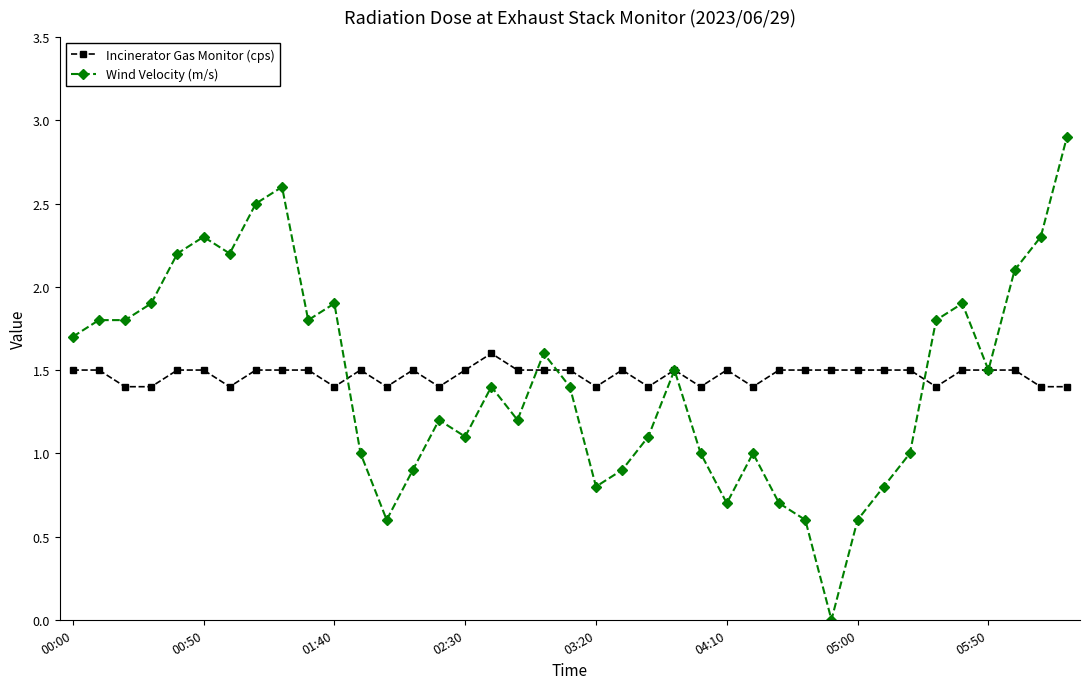

At how many categories does at least one series exceed 2?

8